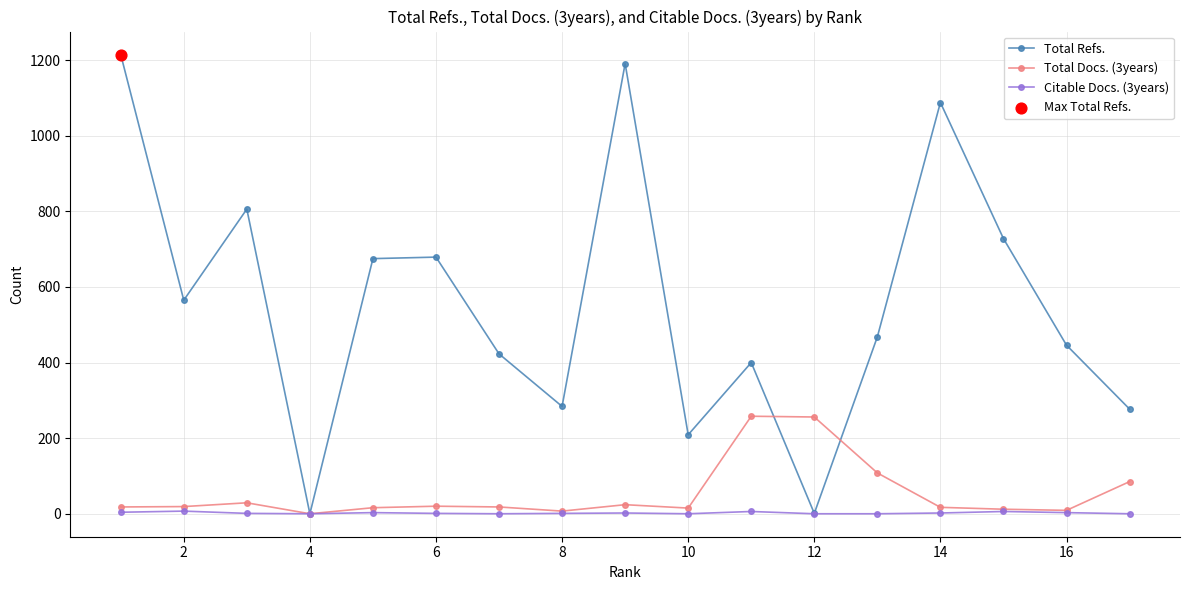

The value of Total Refs. at 2 is 565. True or false?

True